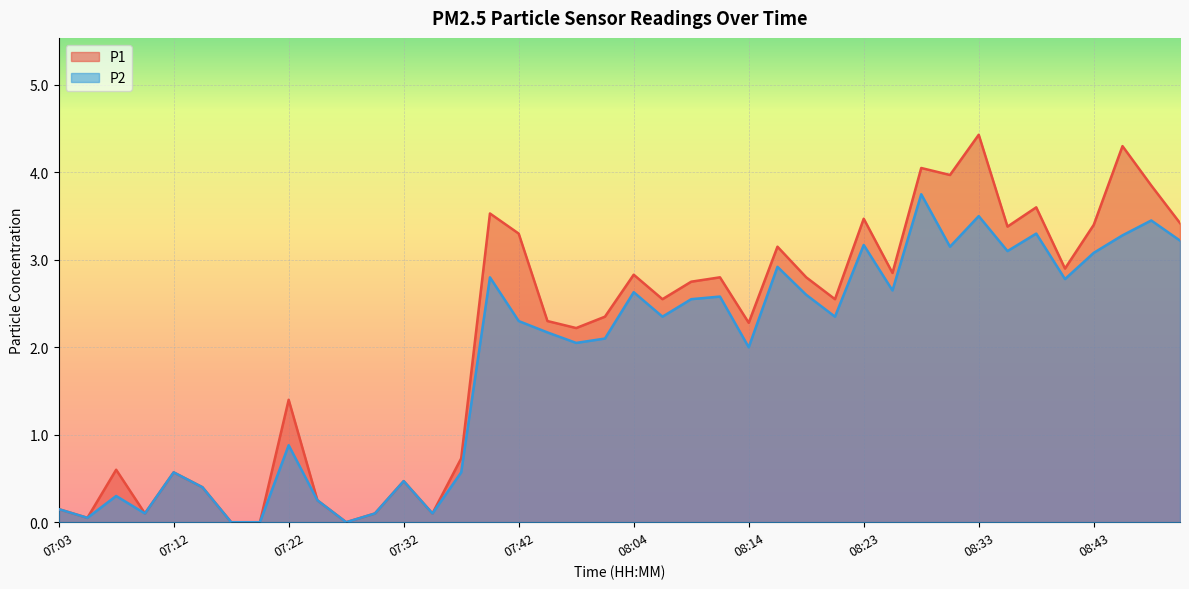

Which series changed the most between 07:59 and 08:06?

P1